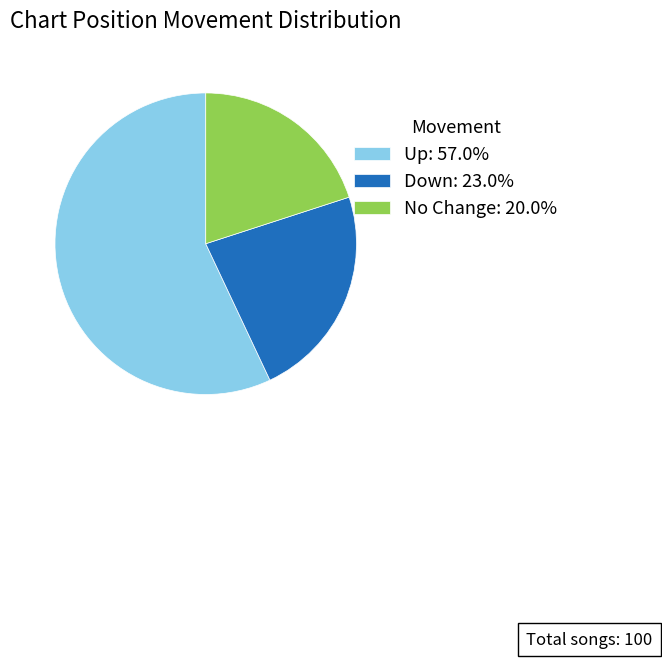

Approximately how many times larger is the value at No Change: 20.0% compared to Down: 23.0%?

0.9